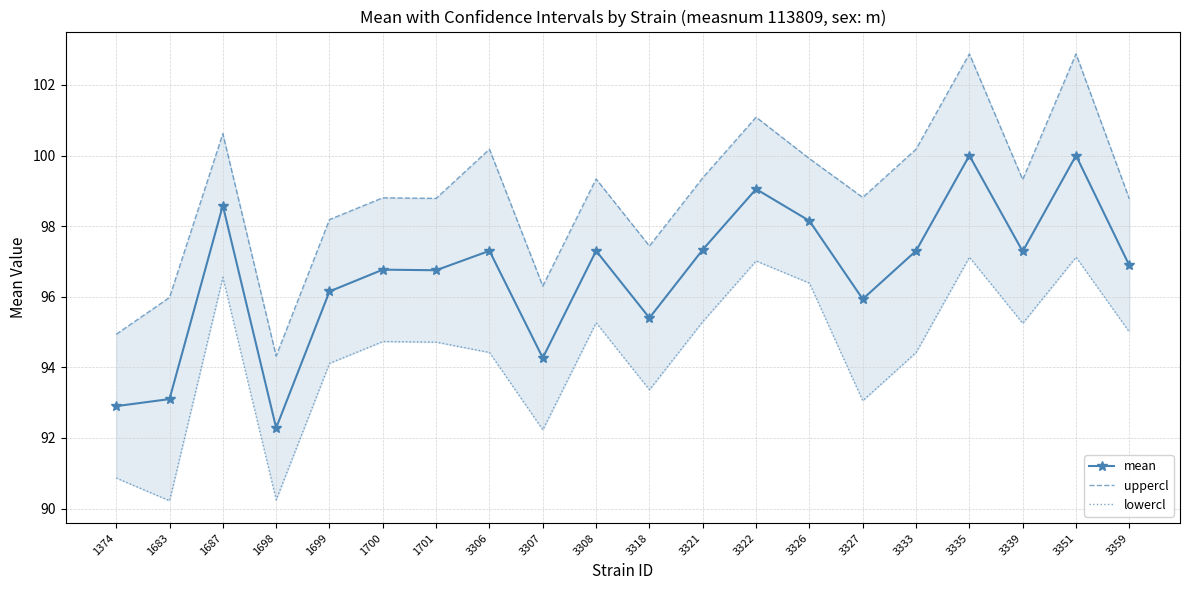

What are all the series names shown in the legend?

mean, uppercl, lowercl